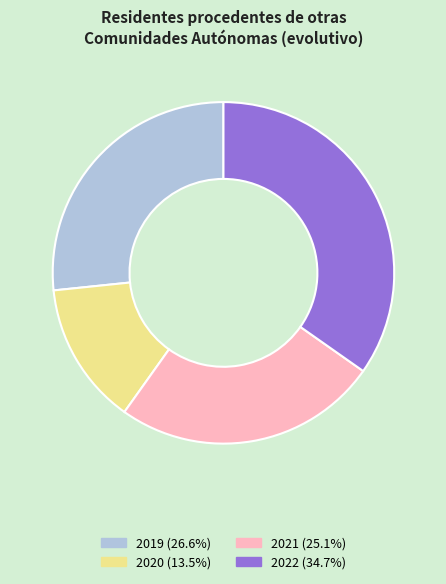

Is there a majority slice in this chart?

No